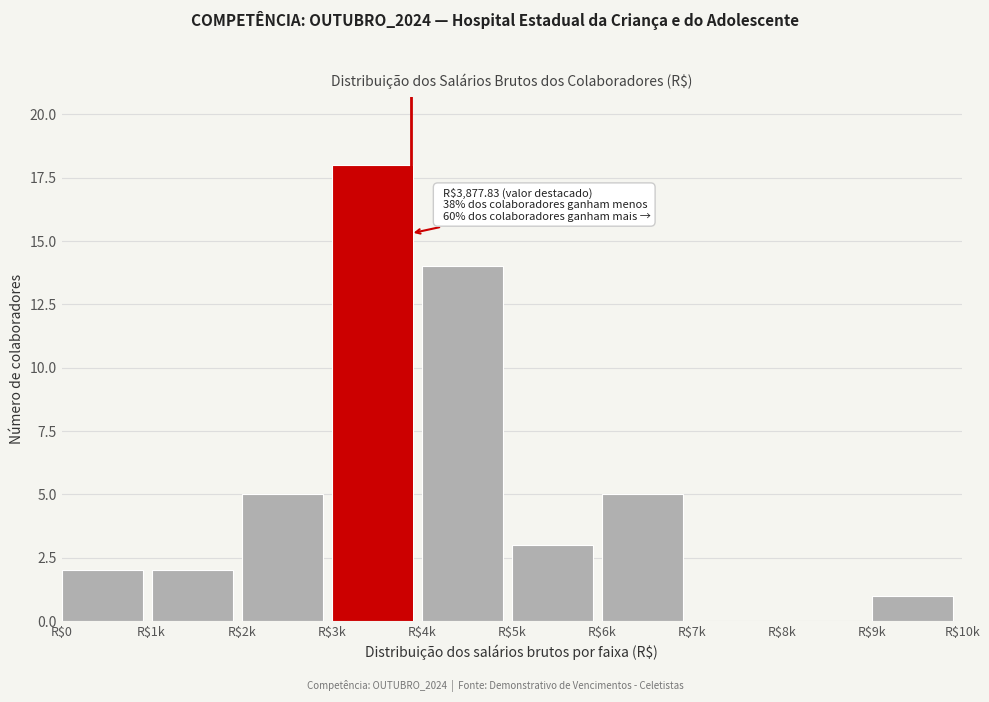

What is the maximum value shown in the chart?

18